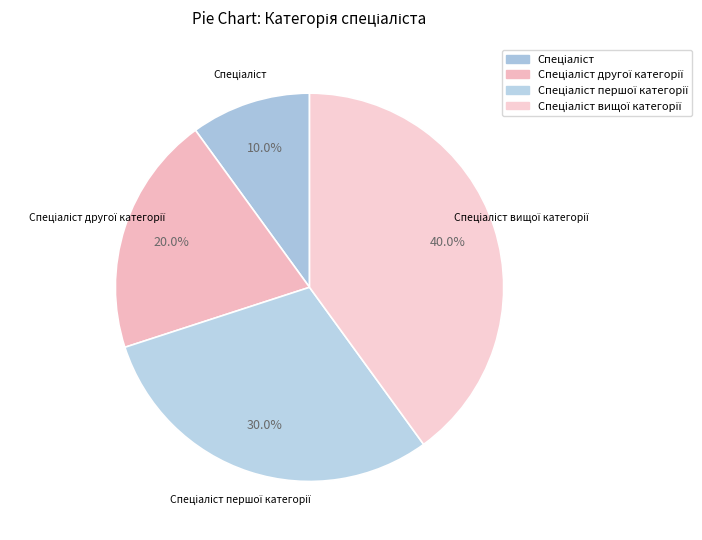

To the nearest percent, what is the average slice percentage?

25%